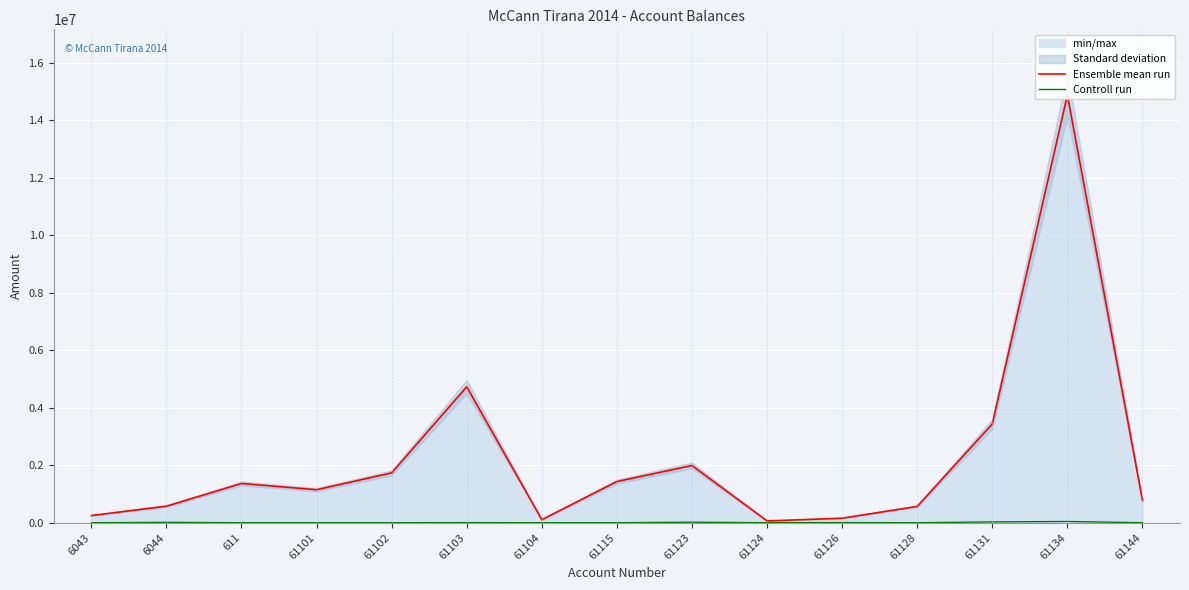

What are all the series names shown in the legend?

Ensemble mean run, Controll run